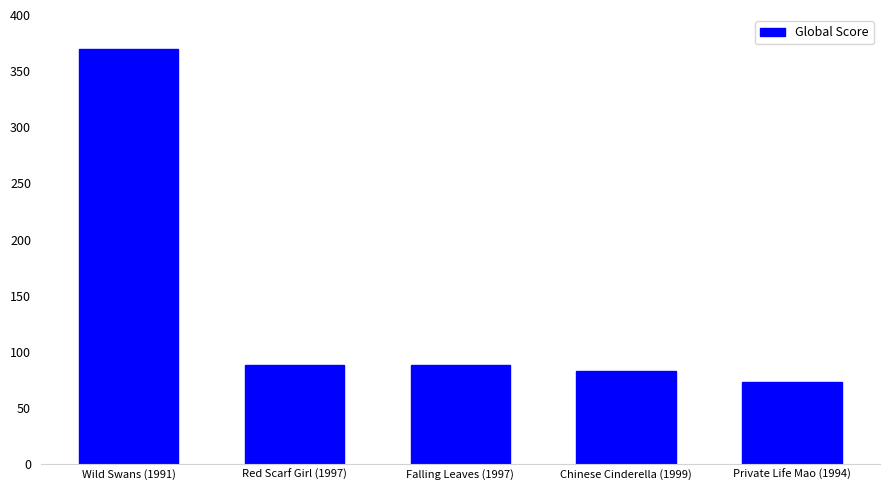

What is the sum of the values at Private Life Mao (1994) and Wild Swans (1991)?

443